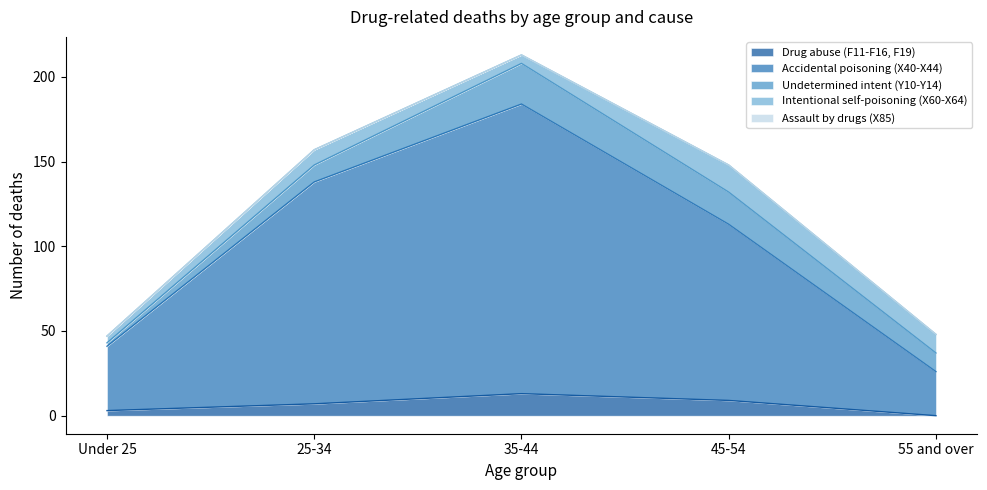

What is the total value across all series at 35-44?

213